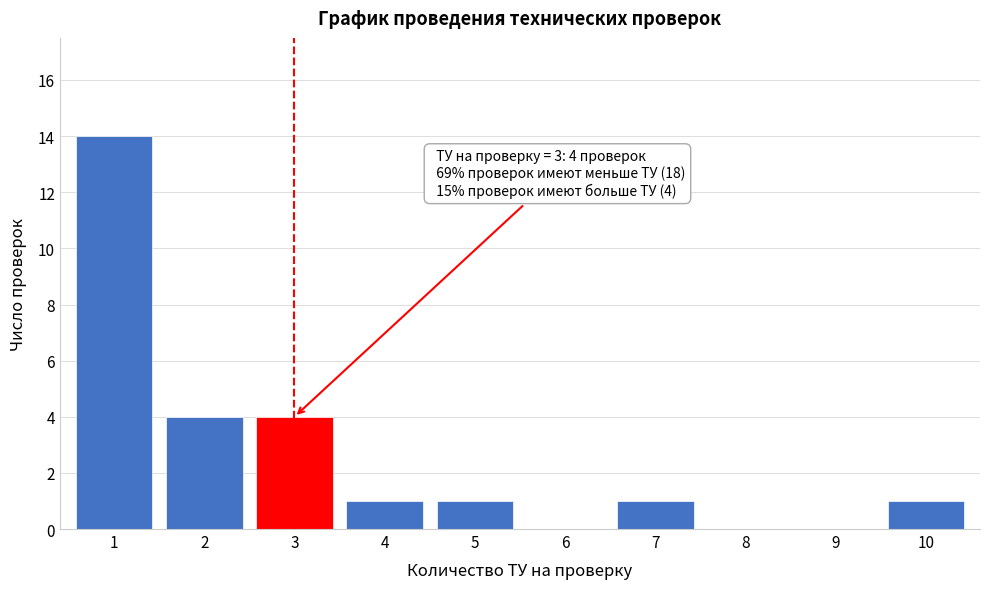

Reading right to left, list all the values displayed in this chart.

10=1	9=0	8=0	7=1	6=0	5=1	4=1	3=4	2=4	1=14